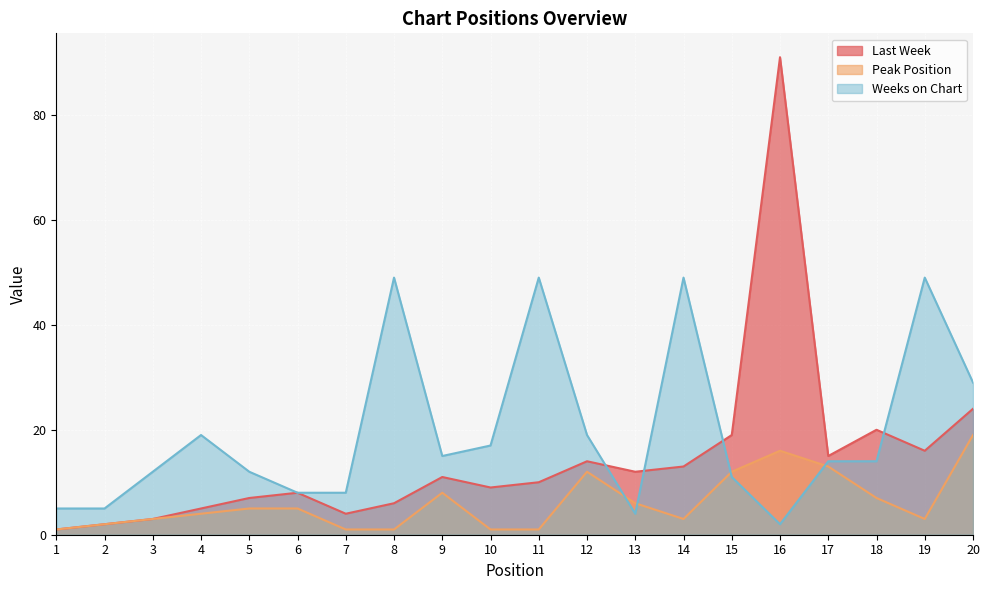

Is it true that Peak Position equals 3 at 5?

False